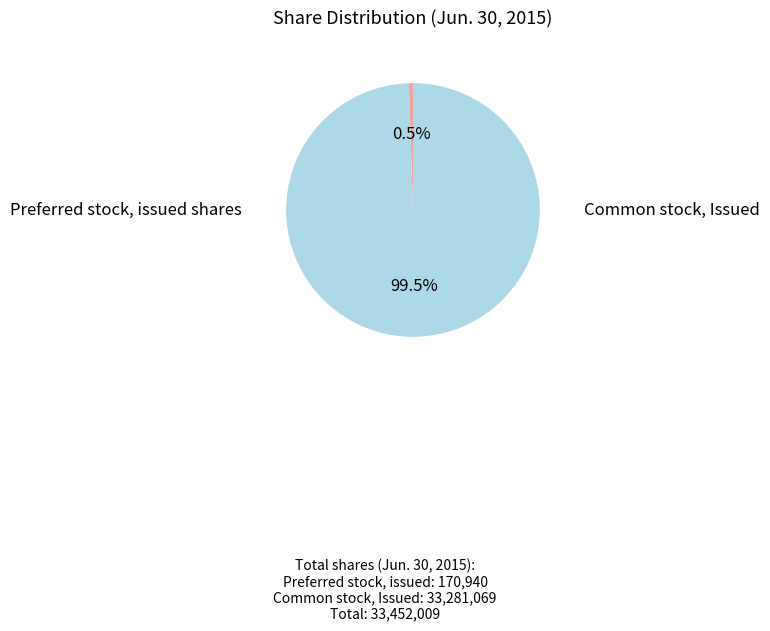

To the nearest percent, what is the difference between the largest and smallest slice percentages?

99%